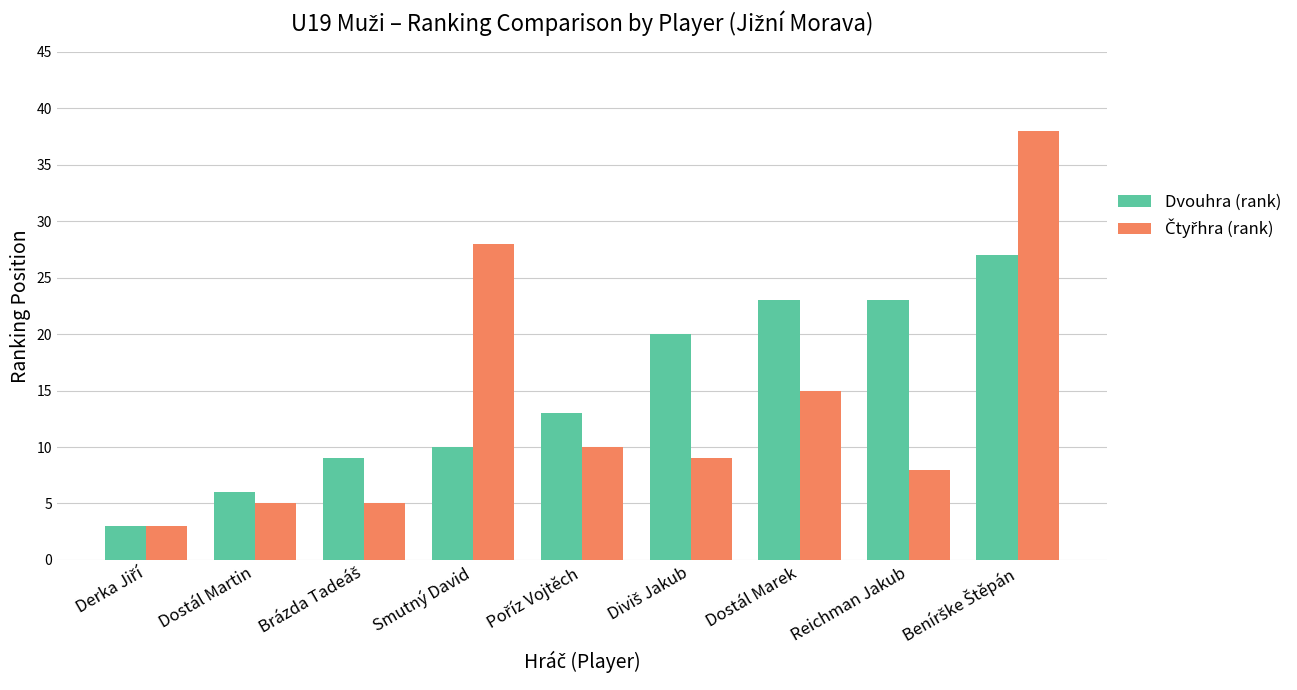

What is the total value across all series at Smutný David?

38